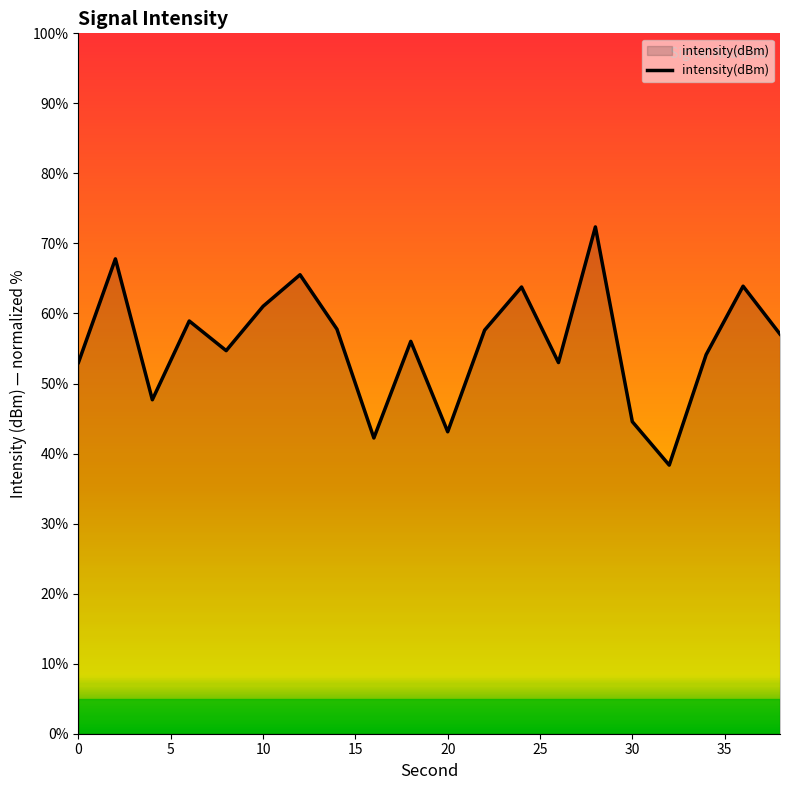

What is the minimum value shown in the chart?

38.3